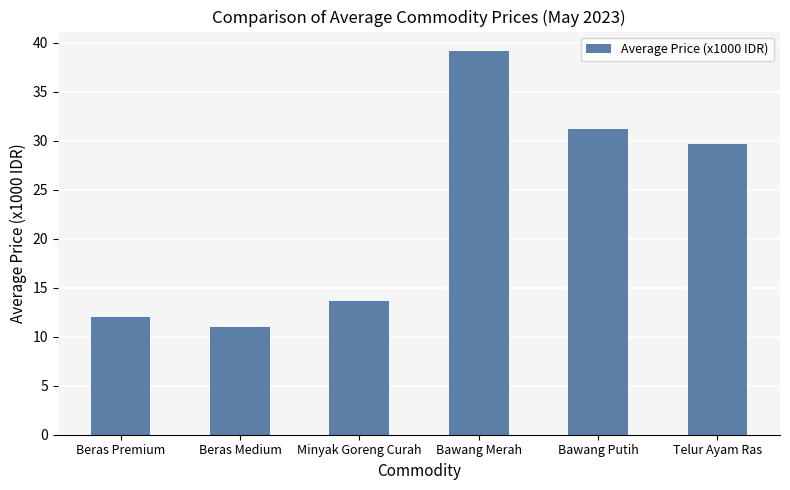

Which category has the highest value across all series?

Bawang Merah